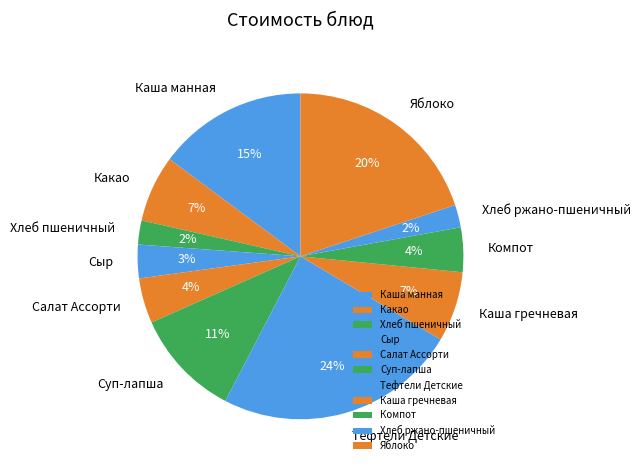

Do Каша манная and Салат Ассорти together represent more than half of the pie?

No